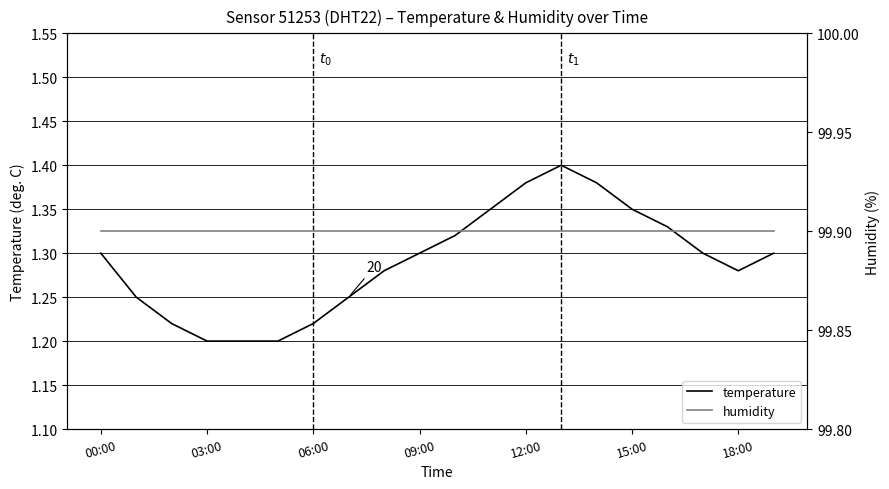

Reading right to left, what are all the values shown in this chart?

temperature: 1.3	1.3	1.3	1.3	1.4	1.4	1.4	1.4	1.4	1.3	1.3	1.3	1.2	1.2	1.2	1.2	1.2	1.2	1.2	1.3
humidity: 99.9	99.9	99.9	99.9	99.9	99.9	99.9	99.9	99.9	99.9	99.9	99.9	99.9	99.9	99.9	99.9	99.9	99.9	99.9	99.9